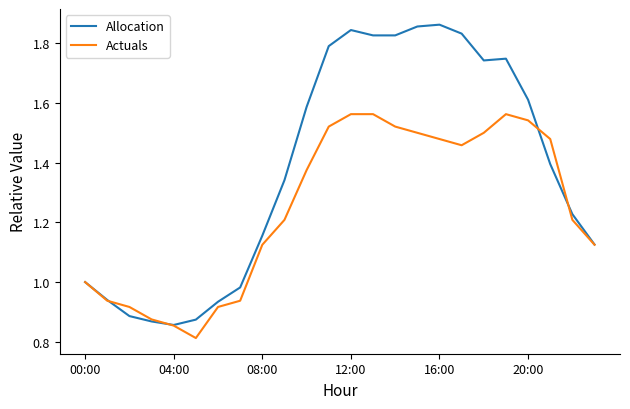

Rank the series by their average value, from lowest to highest.

Actuals, Allocation